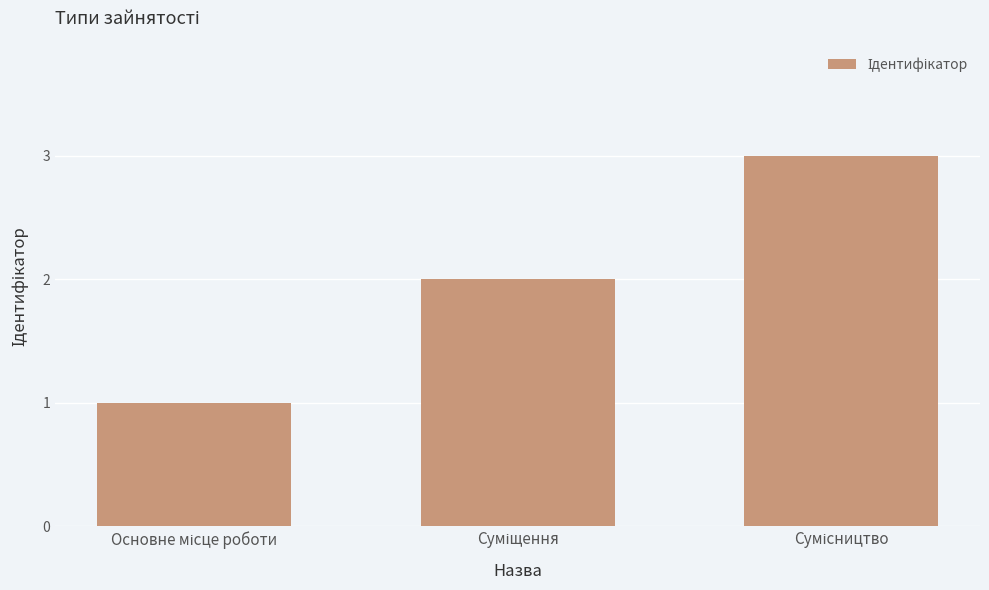

Does the chart contain stacked bars?

No